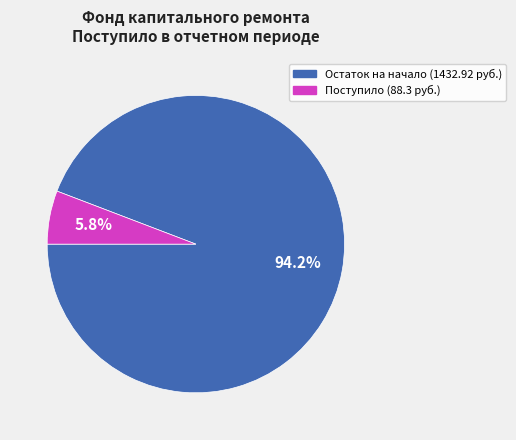

Is there a majority slice in this chart?

Yes